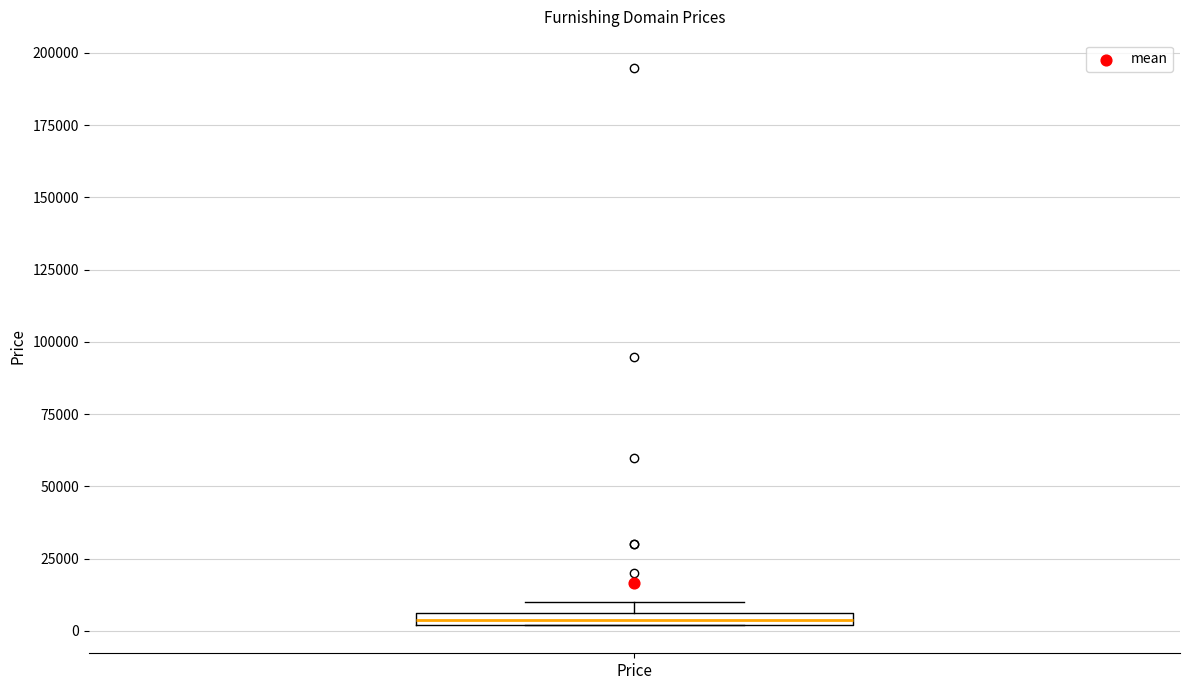

Where is the lower edge of the box for Price on the y-axis? The values are not printed on the chart, so give them approximately, as read against the axis.

0